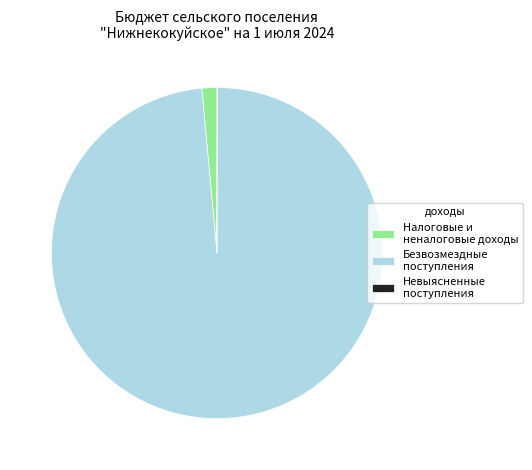

Between Безвозмездные поступления and Налоговые и неналоговые доходы, which is larger?

Безвозмездные поступления